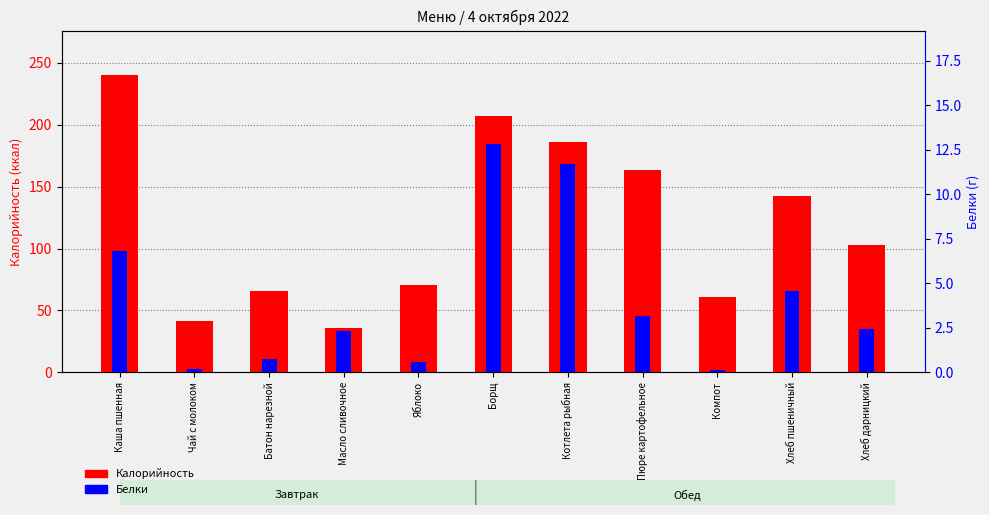

True or false: Калорийность has a value of 240.0 at Каша пшенная.

True